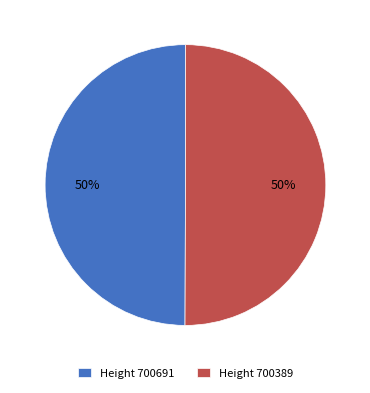

Do Height 700691 and Height 700389 together represent more than half of the pie?

Yes